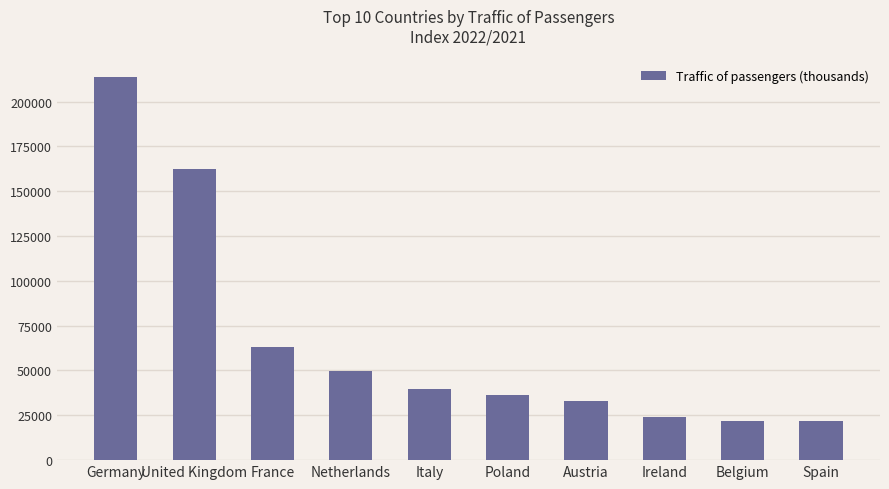

What is the minimum value shown in the chart?

21909